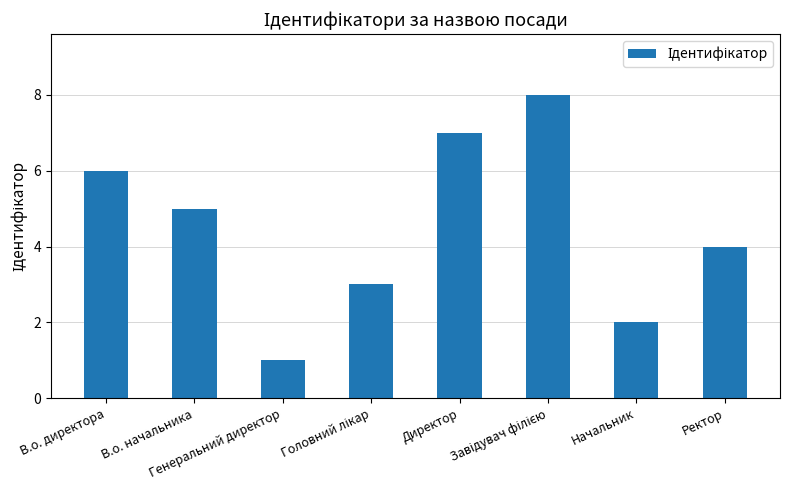

What is the smallest value displayed?

1